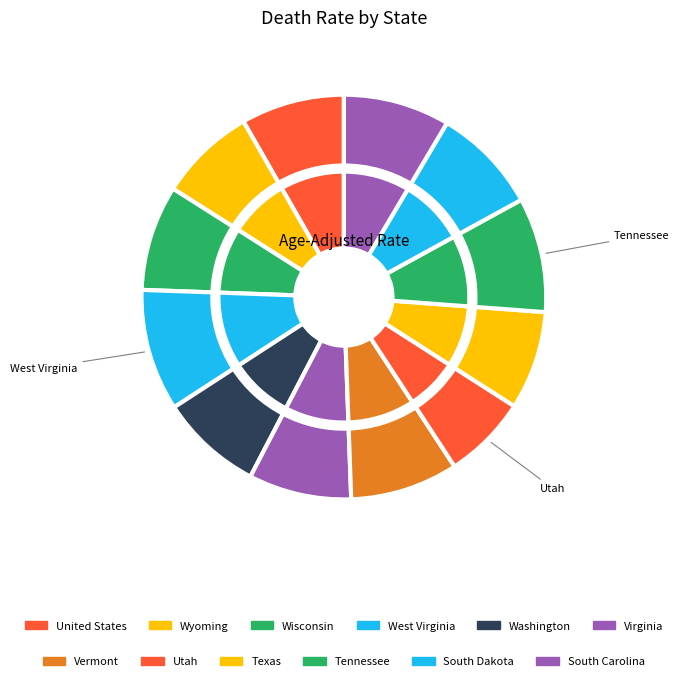

Which has a higher value, Texas or Wisconsin?

Wisconsin